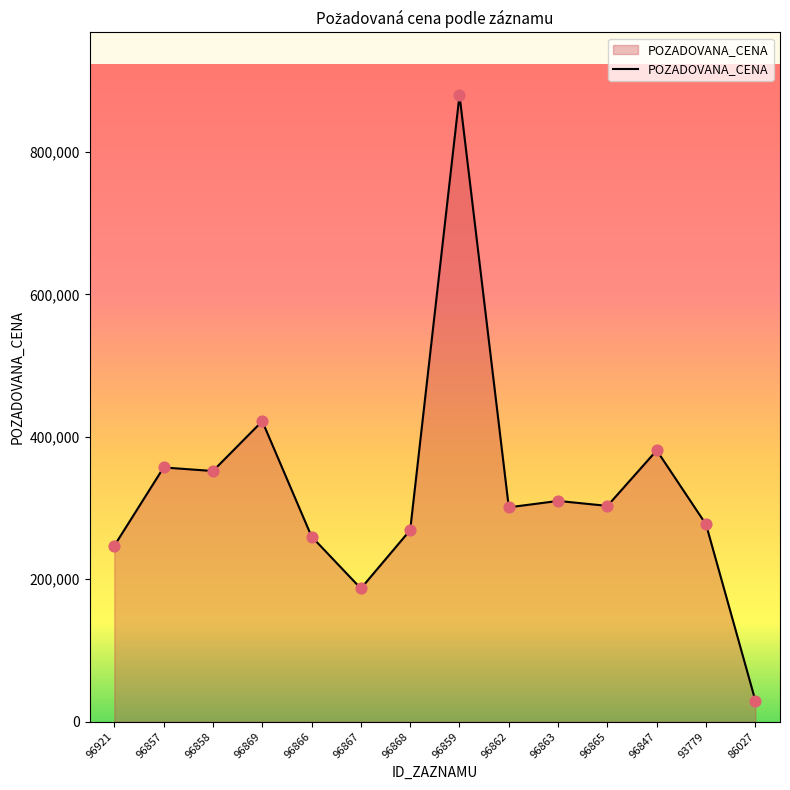

What is the ratio of the value at 93779 to the value at 96859?

0.3